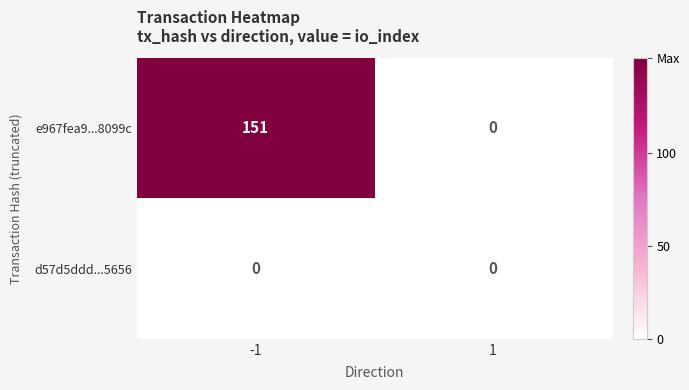

Which series has the largest range (max minus min)?

e967fea9...8099c